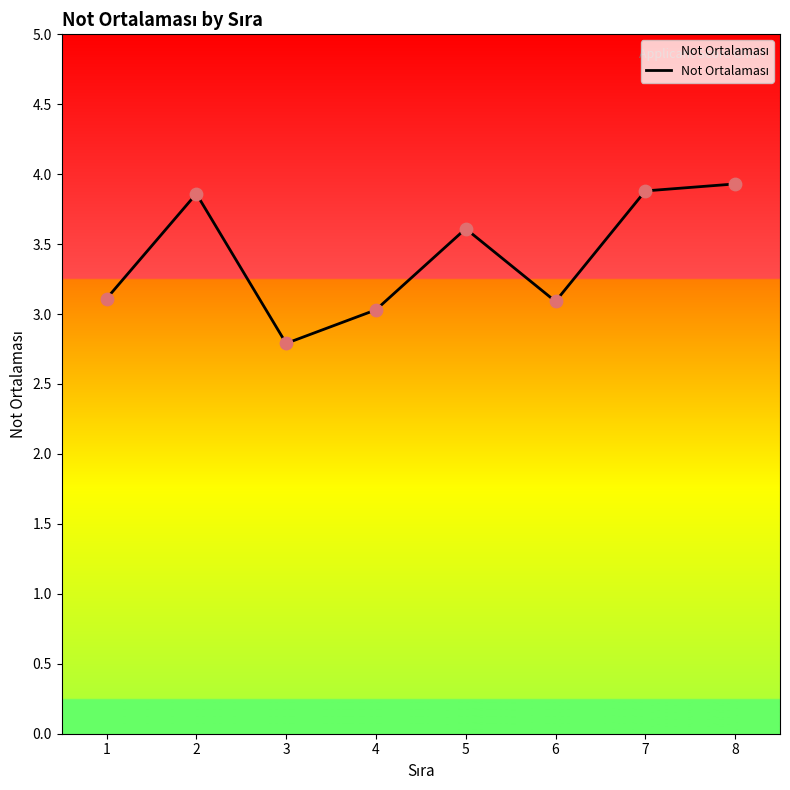

Approximately how many times larger is the value at 2 compared to 1?

1.2